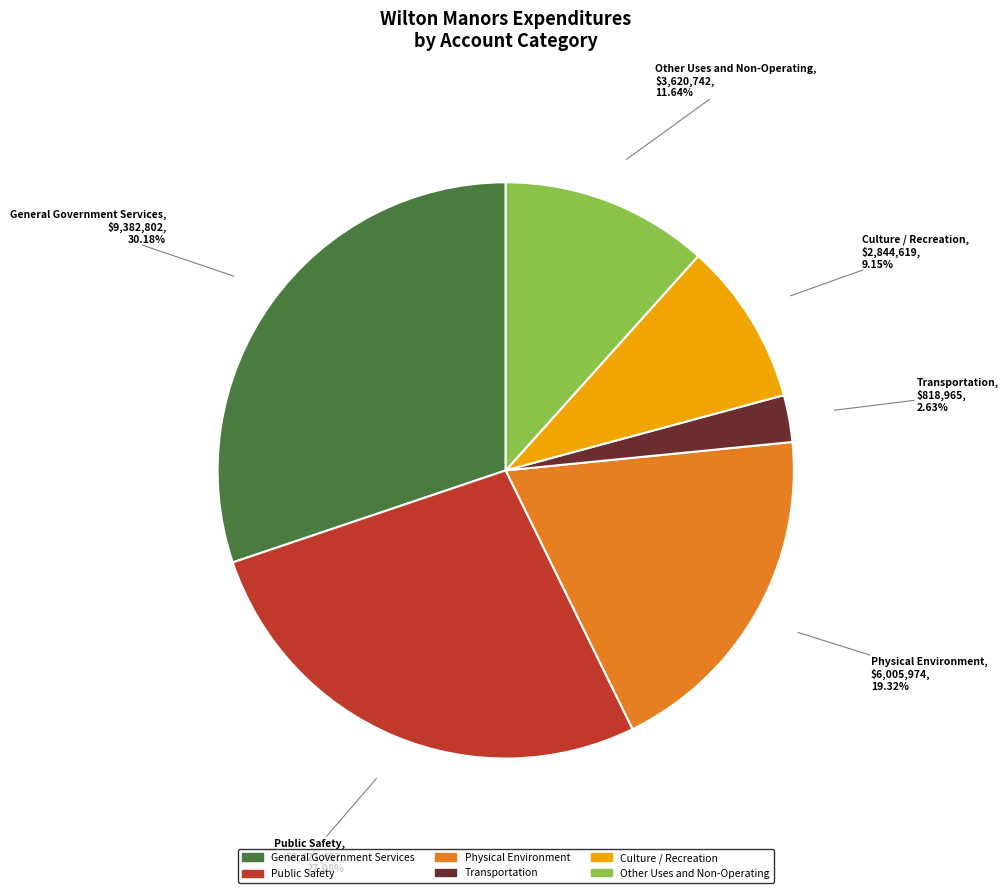

To the nearest percent, what portion does General Government Services represent?

30%